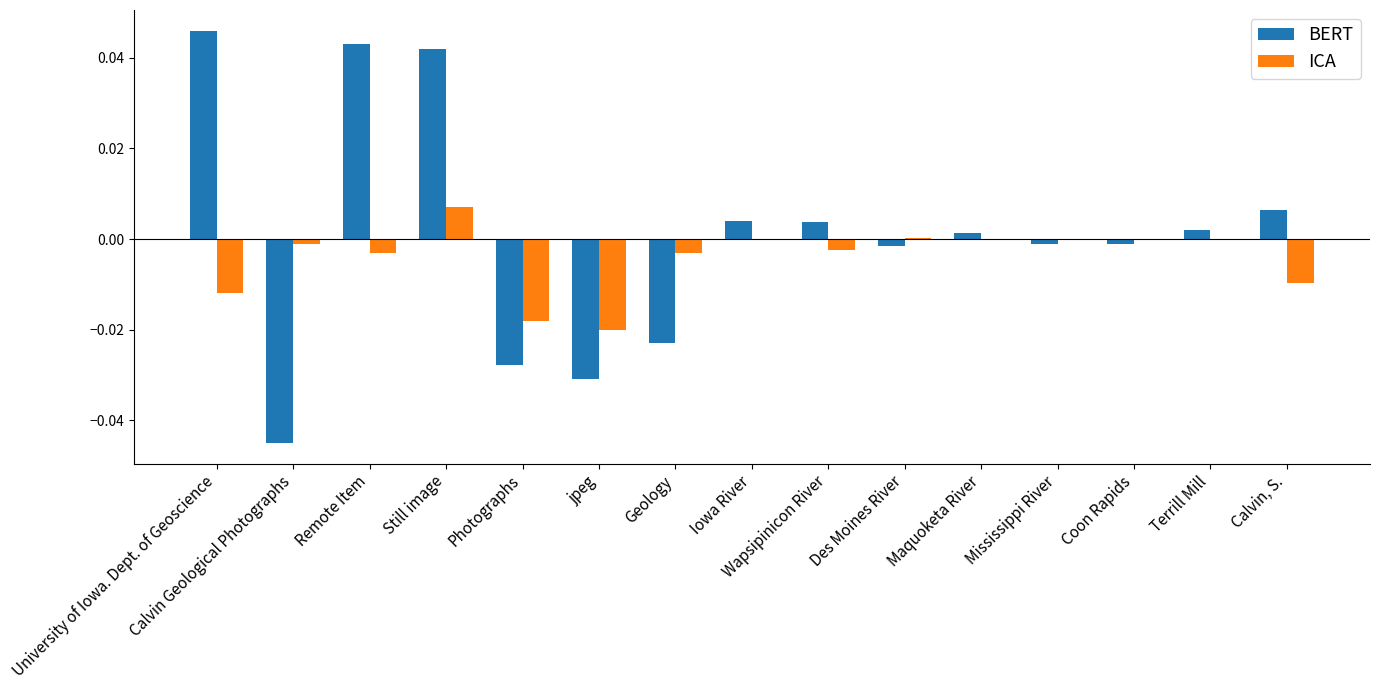

Is it true that ICA equals 0.0 at Des Moines River?

True